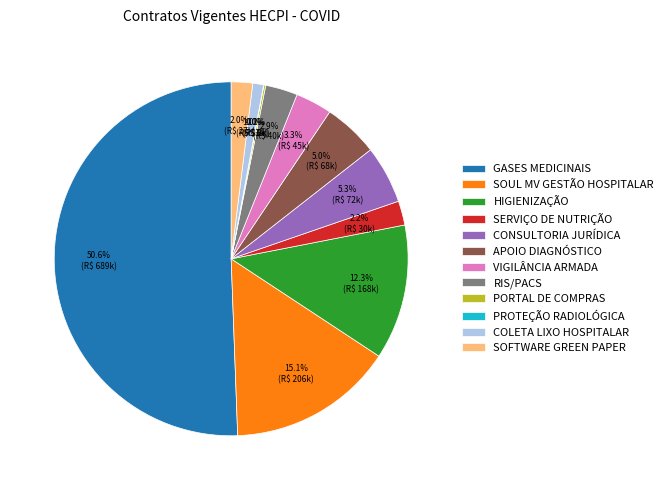

Does RIS/PACS account for over 50% of the chart?

No